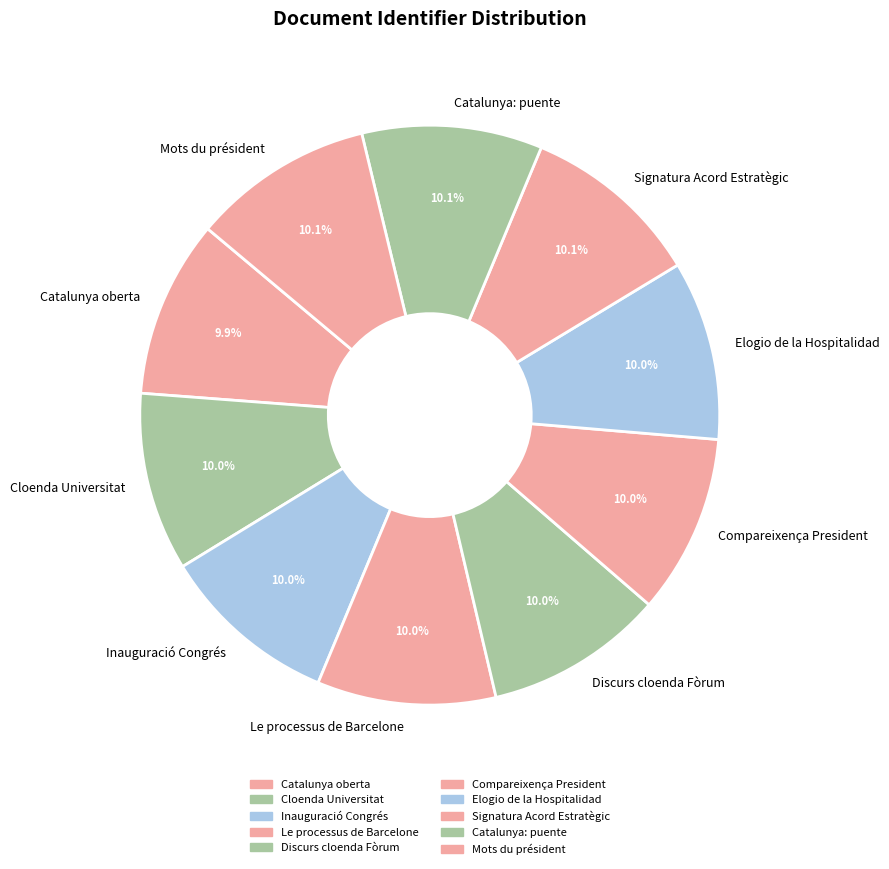

What is the ratio of the value at Catalunya oberta to the value at Inauguració Congrés?

1.0